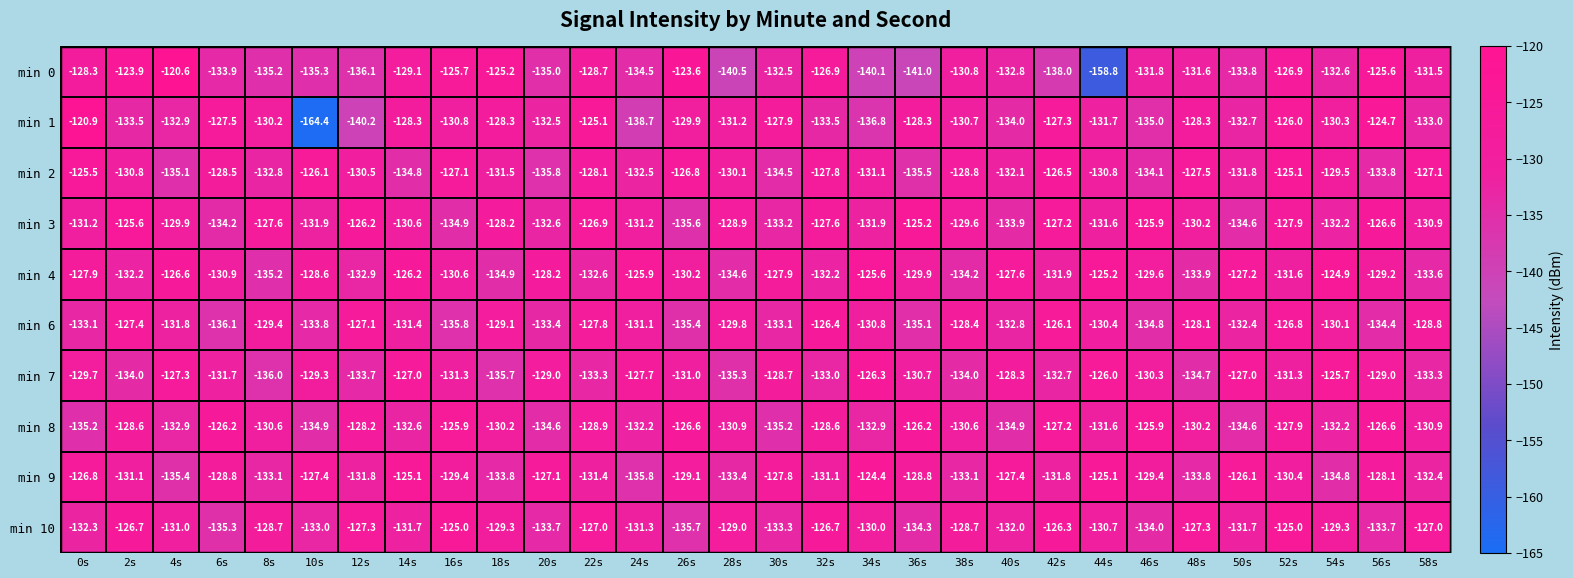

Is it true that min 6 equals -133.1 at 0s?

True